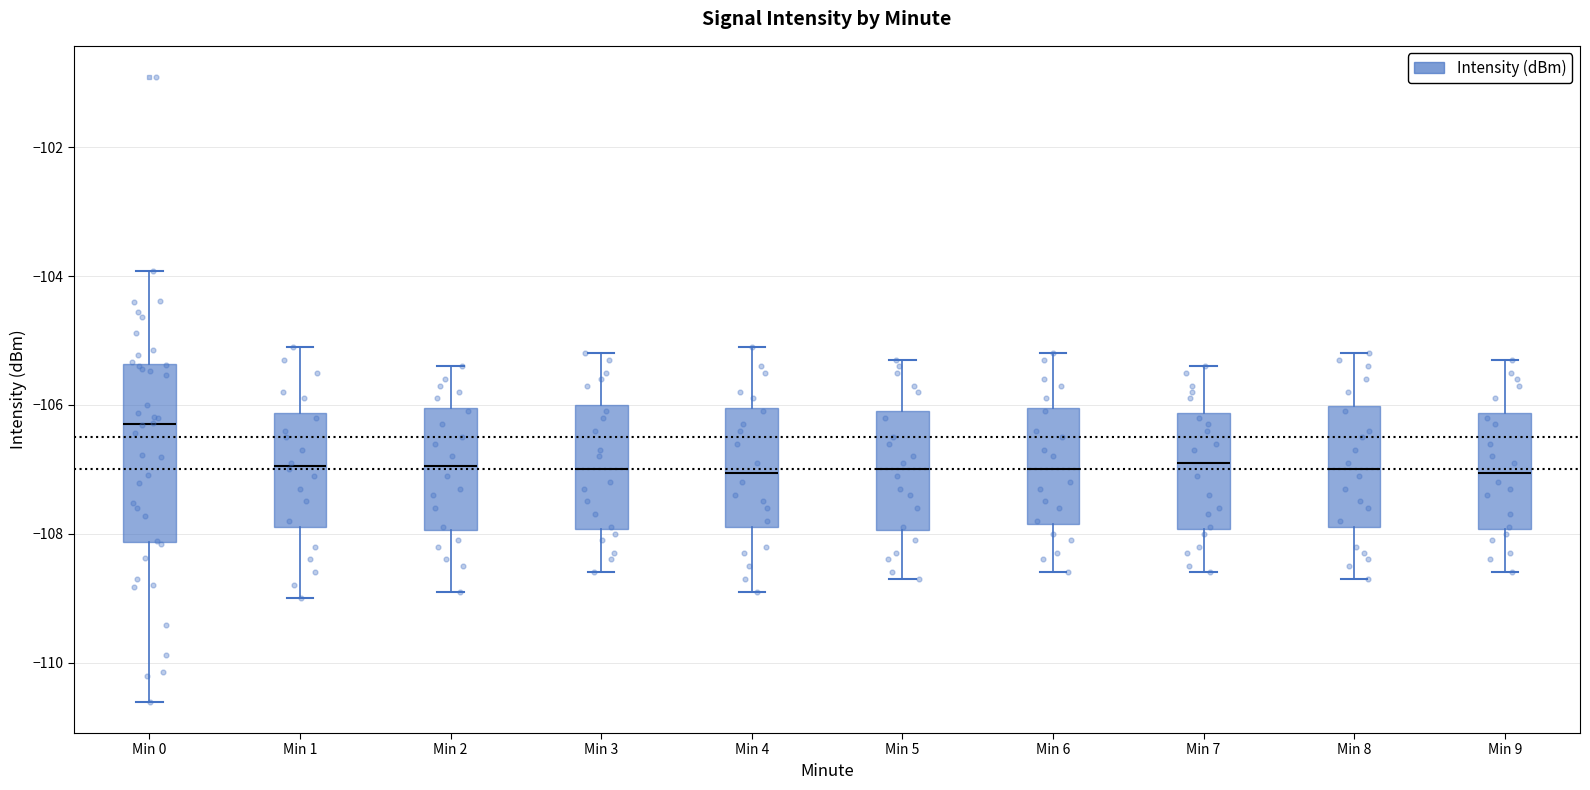

Reading left to right, read every box against the y-axis: the position of its median line, the range the box covers, and the ends of its whiskers. The values are not printed on the chart, so give them approximately, as read against the axis.

Min 0: median -106.2, box -108.2 to -105.4, whiskers -110.6 to -104.0
Min 1: median -107.0, box -107.8 to -106.2, whiskers -109.0 to -105.0
Min 2: median -107.0, box -108.0 to -106.0, whiskers -108.8 to -105.4
Min 3: median -107.0, box -108.0 to -106.0, whiskers -108.6 to -105.2
Min 4: median -107.0, box -107.8 to -106.0, whiskers -108.8 to -105.0
Min 5: median -107.0, box -108.0 to -106.0, whiskers -108.6 to -105.2
Min 6: median -107.0, box -107.8 to -106.0, whiskers -108.6 to -105.2
Min 7: median -106.8, box -108.0 to -106.2, whiskers -108.6 to -105.4
Min 8: median -107.0, box -107.8 to -106.0, whiskers -108.6 to -105.2
Min 9: median -107.0, box -108.0 to -106.2, whiskers -108.6 to -105.2